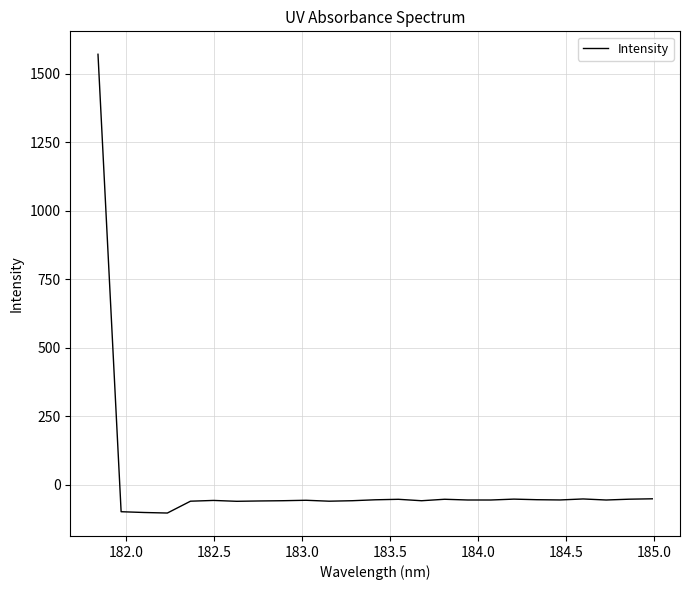

What is the maximum value shown in the chart?

1571.1